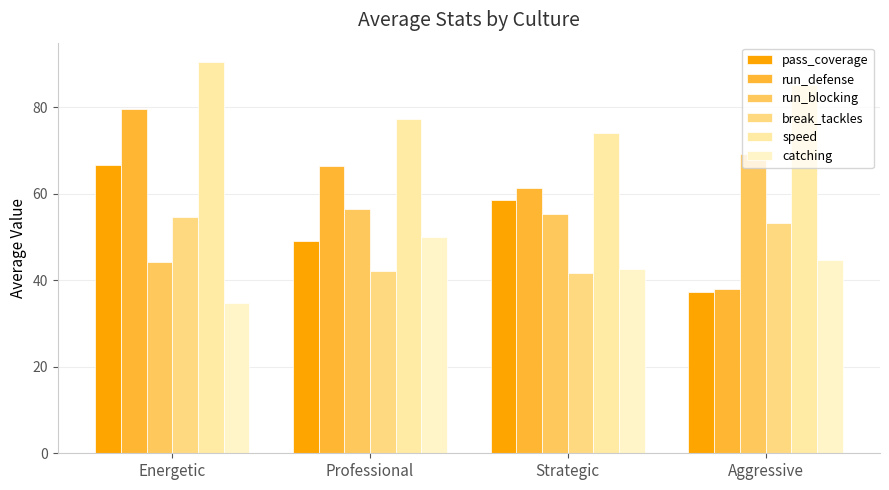

List the series in order of their peak value, highest first.

speed, run_defense, run_blocking, pass_coverage, break_tackles, catching